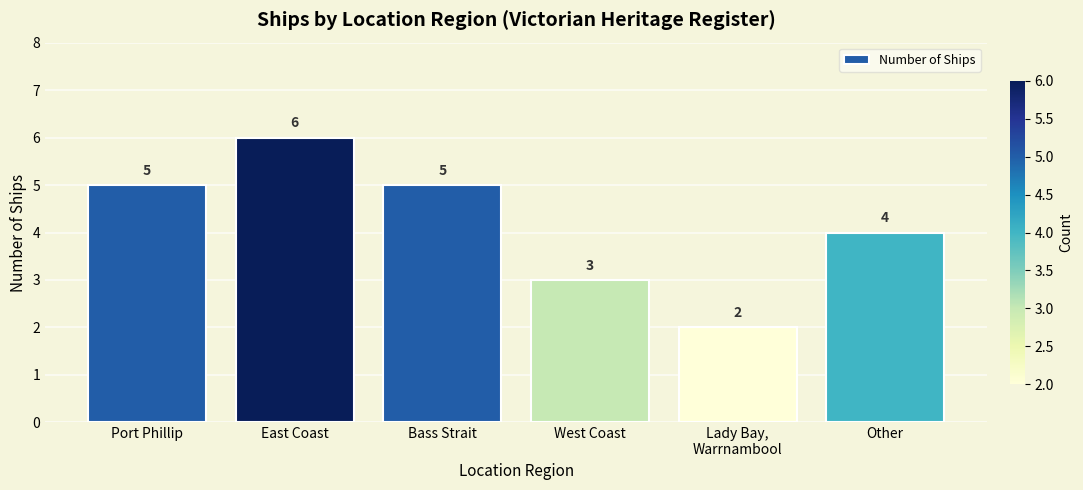

What value does the data have at East Coast?

6